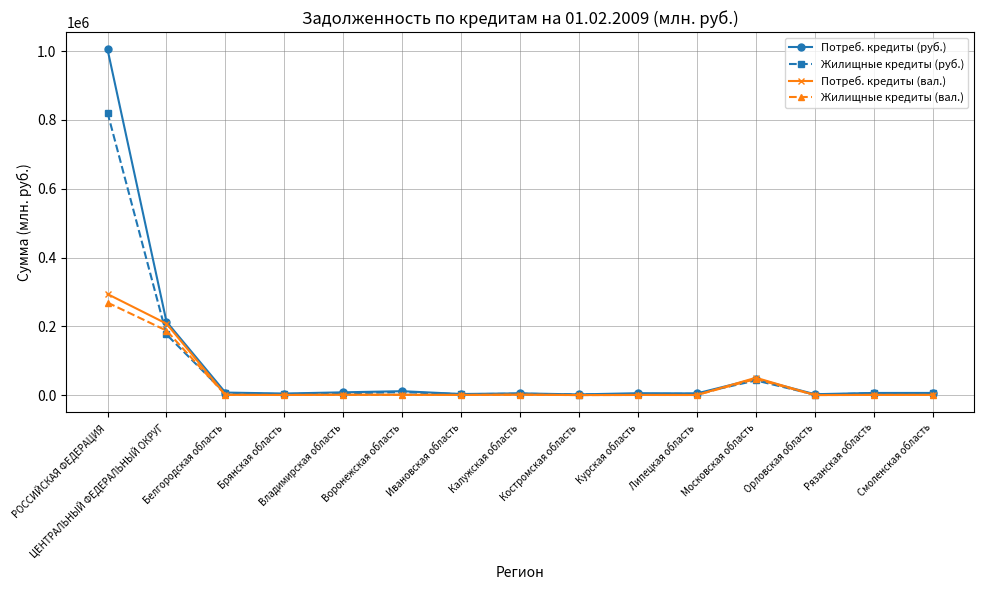

At which label is Жилищные кредиты (вал.) closest to 134666?

ЦЕНТРАЛЬНЫЙ ФЕДЕРАЛЬНЫЙ ОКРУГ